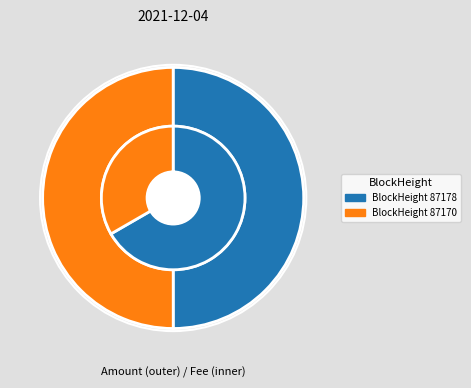

Does 87178 account for over 50% of the chart?

No